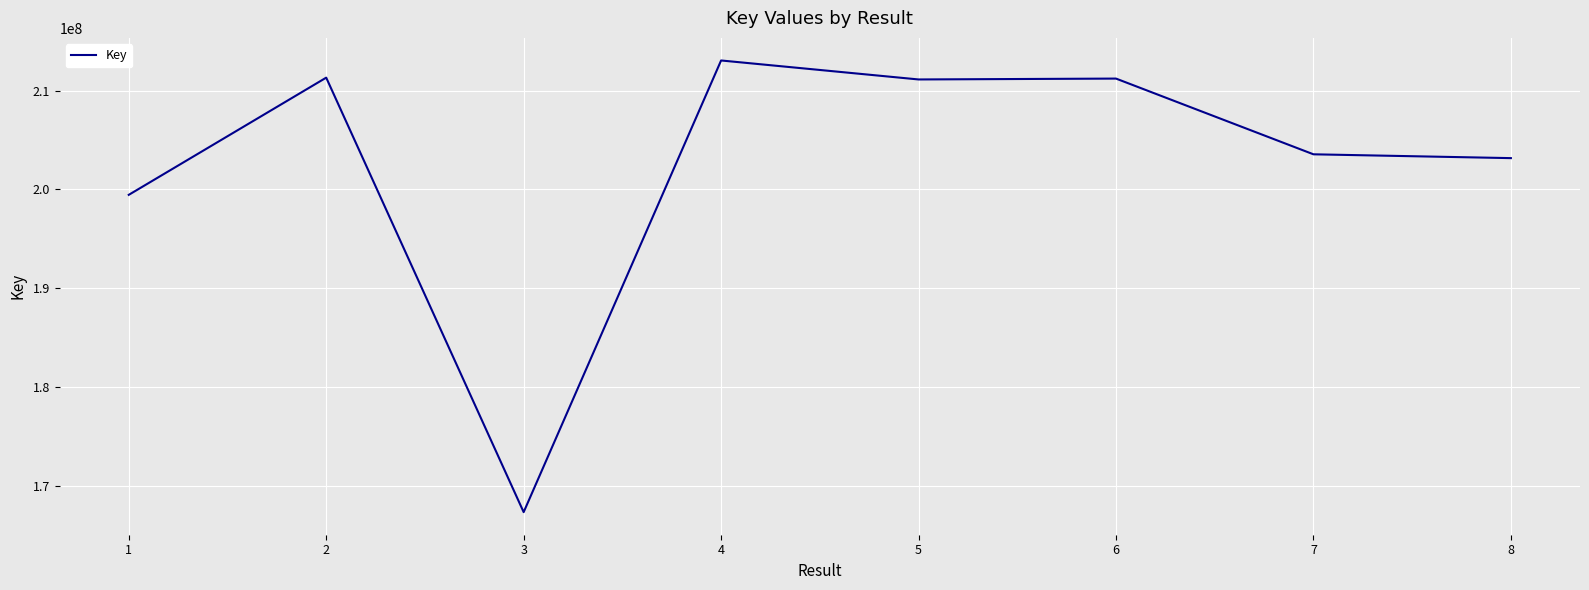

What is the ratio of the value at 6 to the value at 3?

1.3